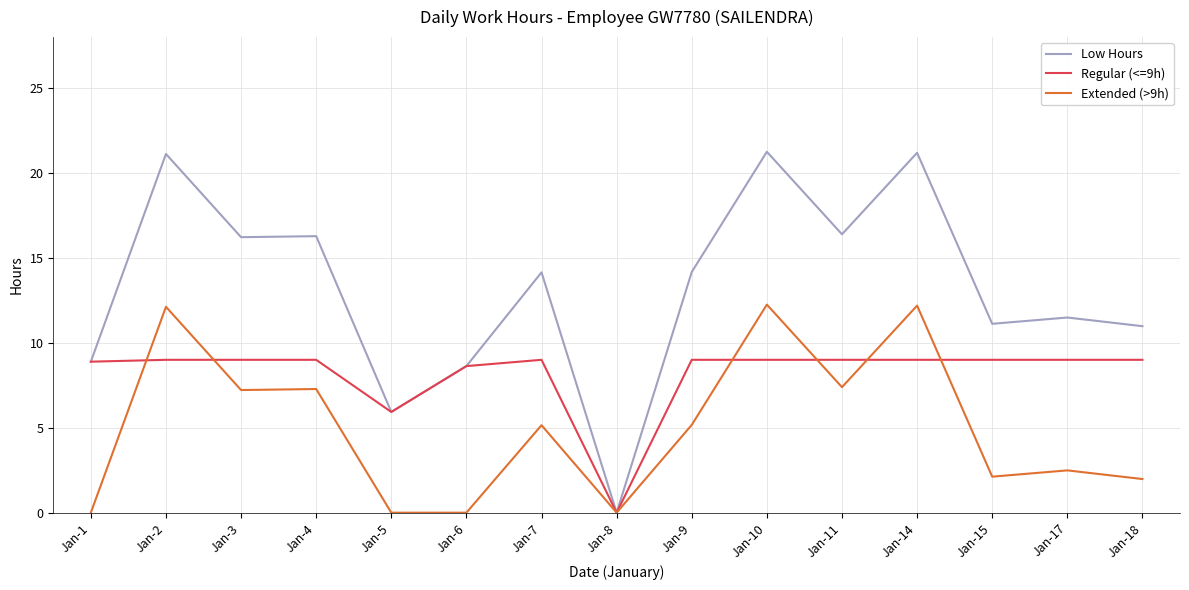

List the series in order of their overall mean, lowest first.

Extended (>9h), Regular (<=9h), Low Hours